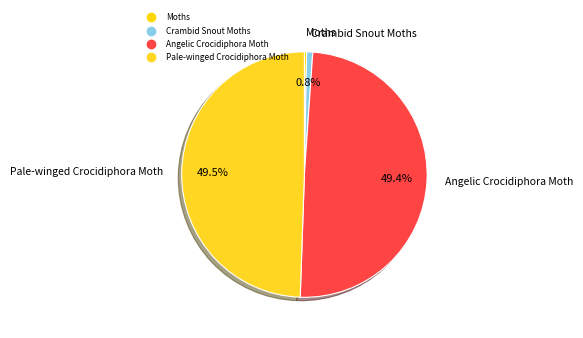

What is the smallest slice in the pie chart?

Moths